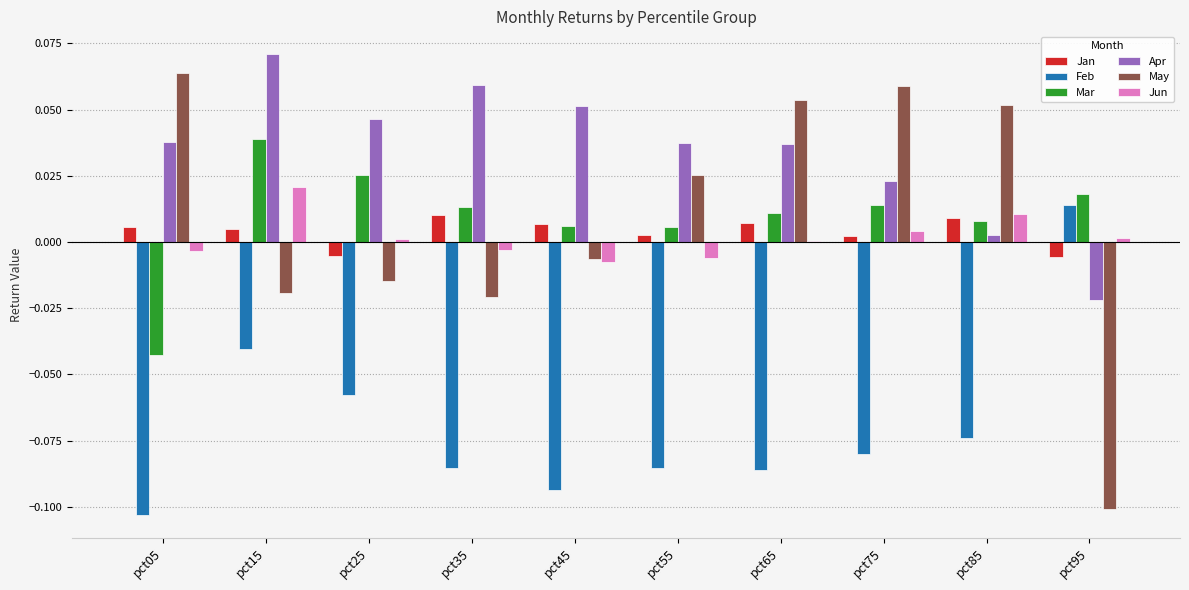

At which category is the sum across all series the highest?

pct15